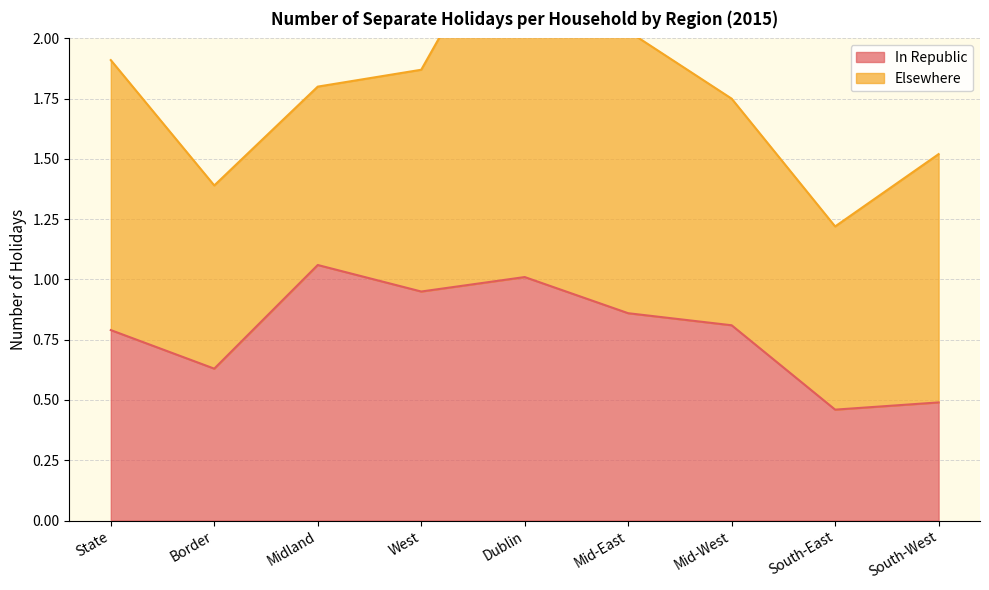

What is the difference between the second highest and second lowest values?

0.5